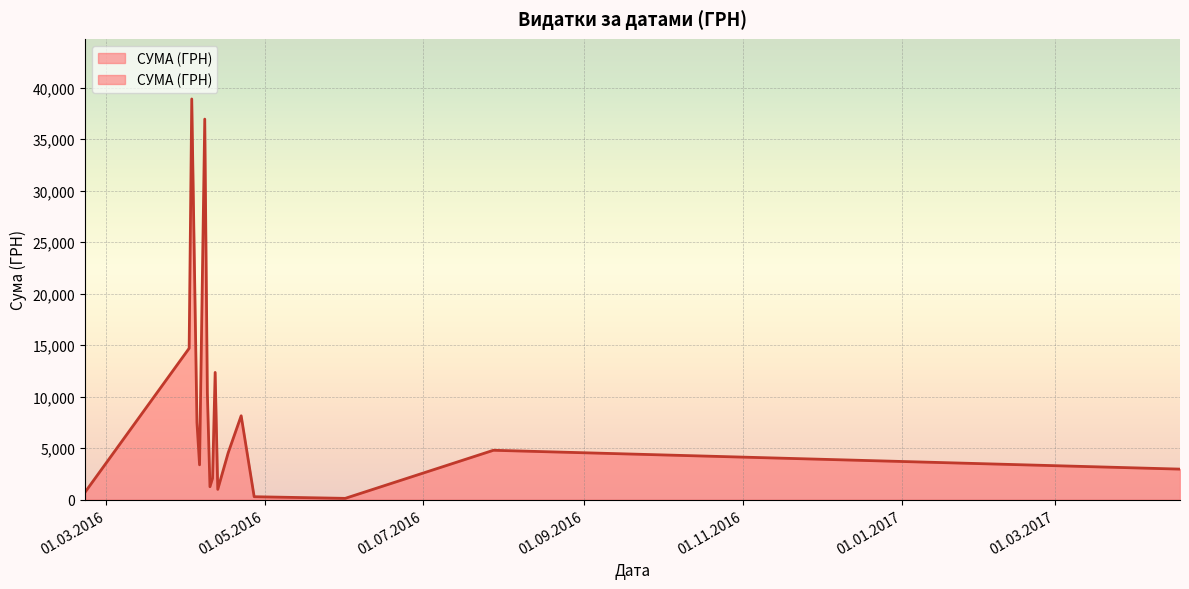

What is the difference between the values at 13.04.2016 and 08.04.2016?

1619.0